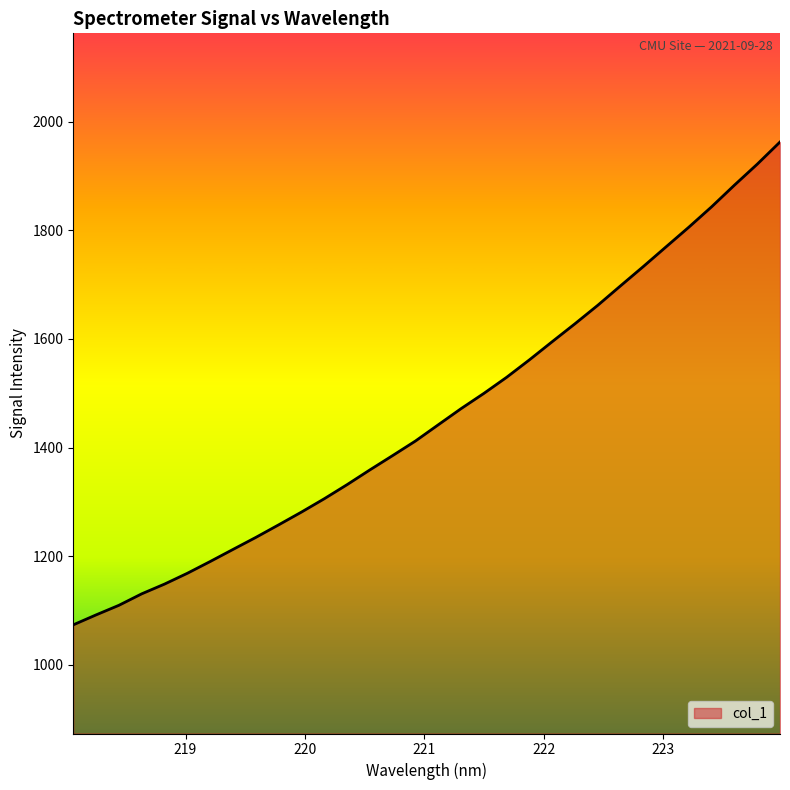

What is the difference between the maximum and minimum values?

888.7